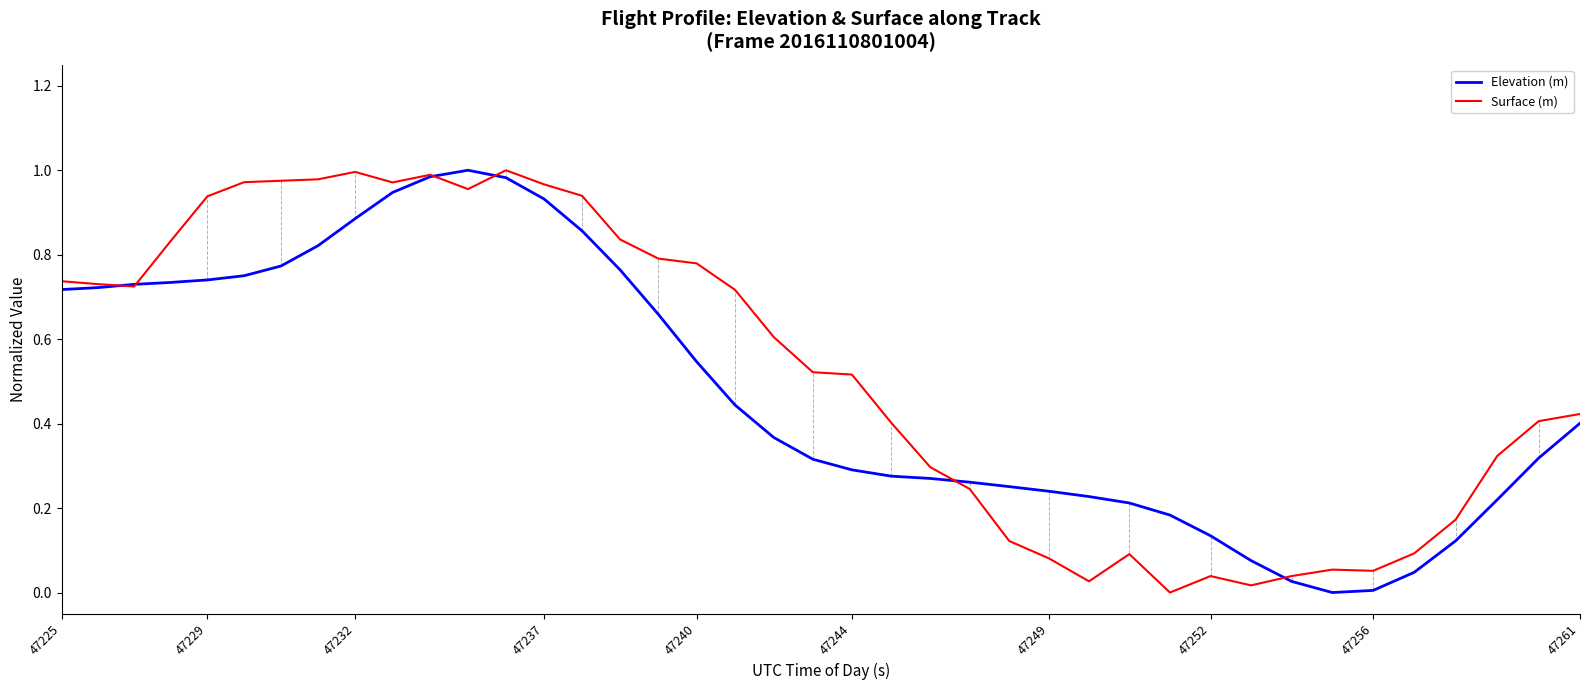

List the series in order of their overall mean, lowest first.

Elevation (m), Surface (m)